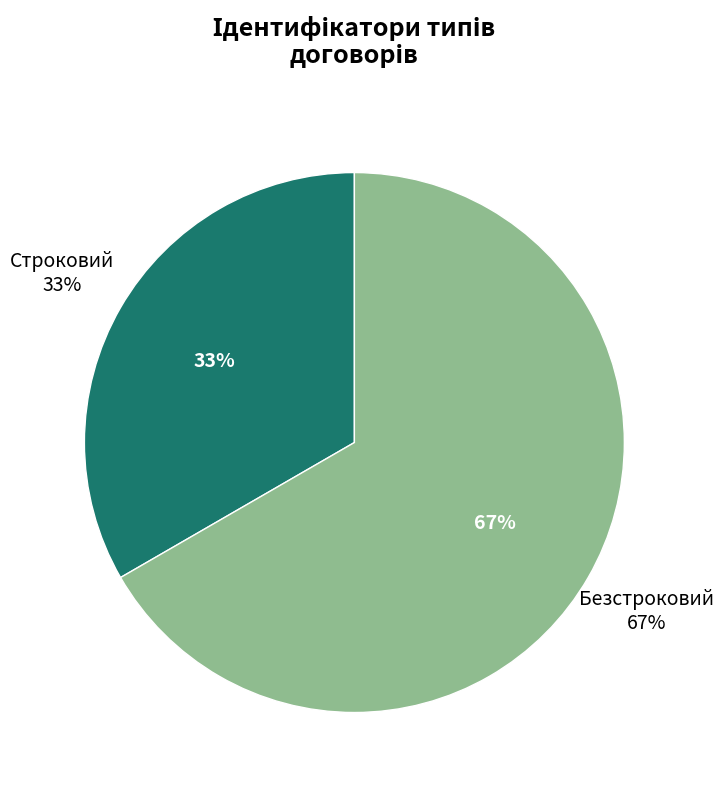

Rank the categories by value from lowest to highest.

Строковий, Безстроковий